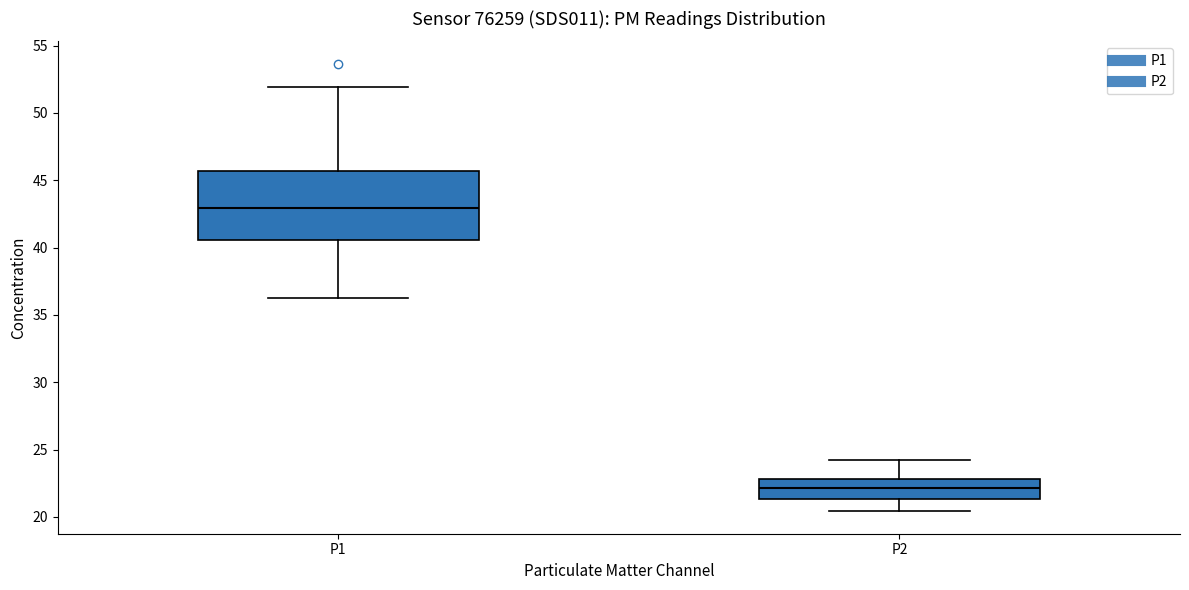

Where is the upper edge of the box for P1 on the y-axis? The values are not printed on the chart, so give them approximately, as read against the axis.

45.5